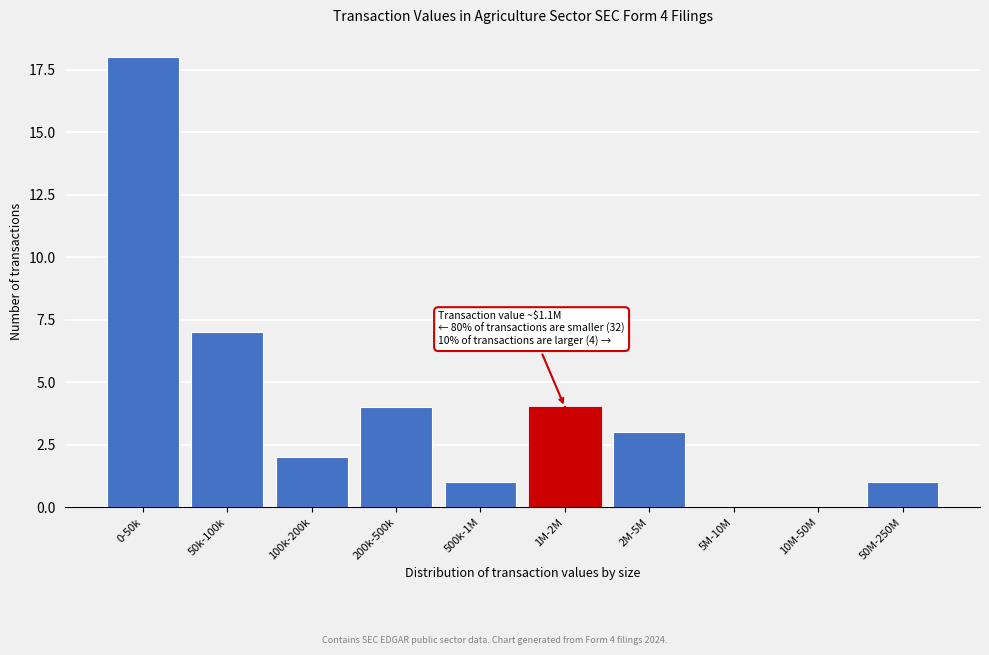

Reading left to right, what are all the values shown in this chart?

0-50k=18	50k-100k=7	100k-200k=2	200k-500k=4	500k-1M=1	1M-2M=4	2M-5M=3	5M-10M=0	10M-50M=0	50M-250M=1